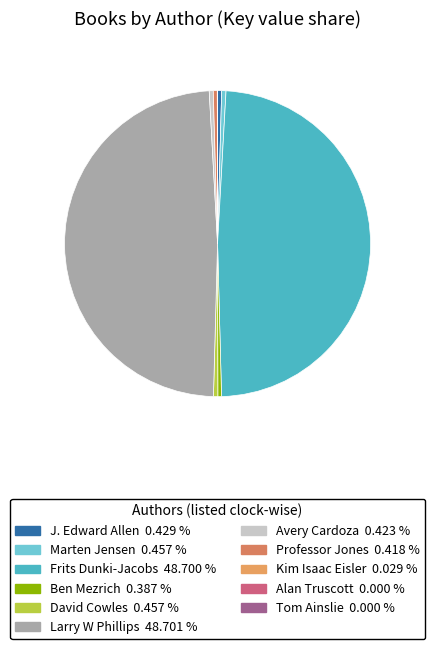

Is there a majority slice in this chart?

No